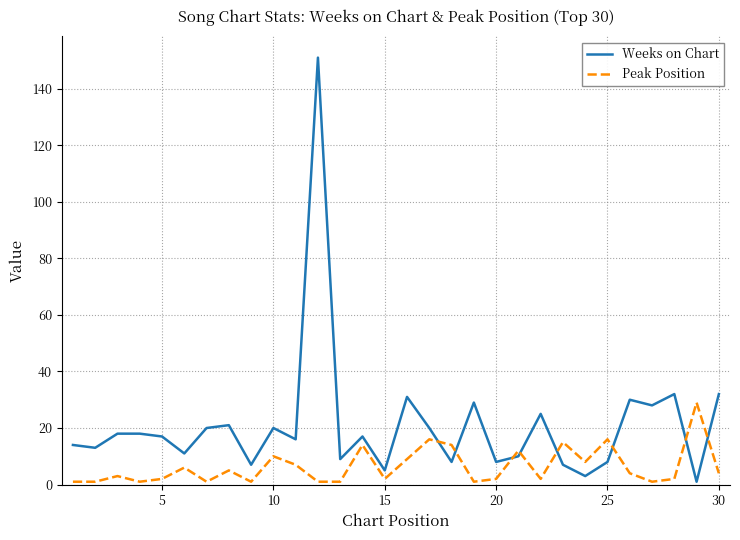

True or false: Weeks on Chart has more than 0 points higher than both neighbors.

True